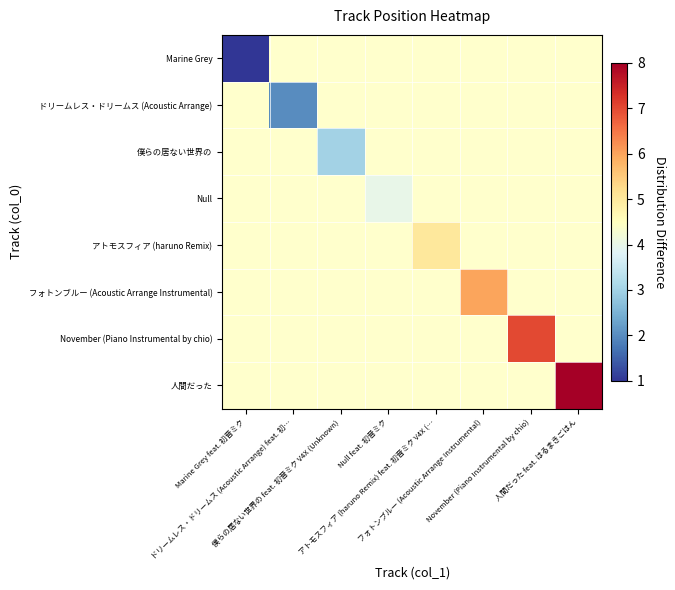

Which label corresponds to the largest value in the chart?

人間だった feat. はるまきごはん